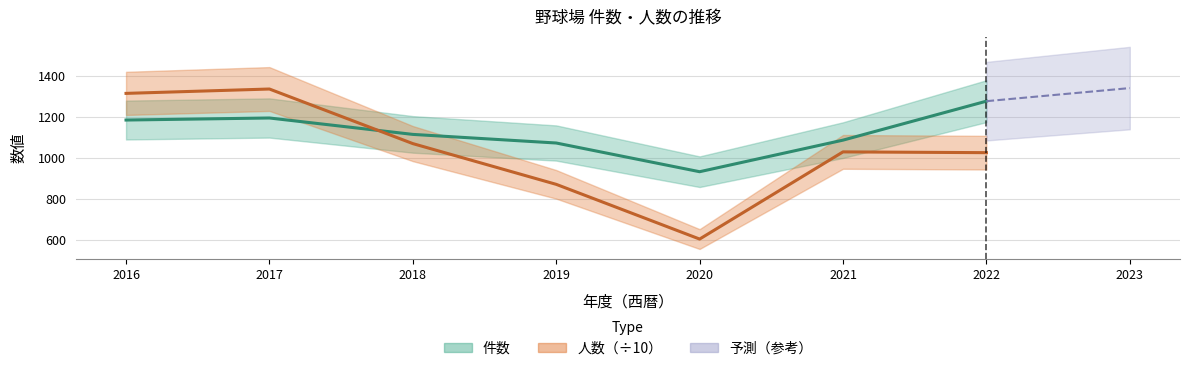

True or false: 件数 has more than 0 points higher than both neighbors.

True